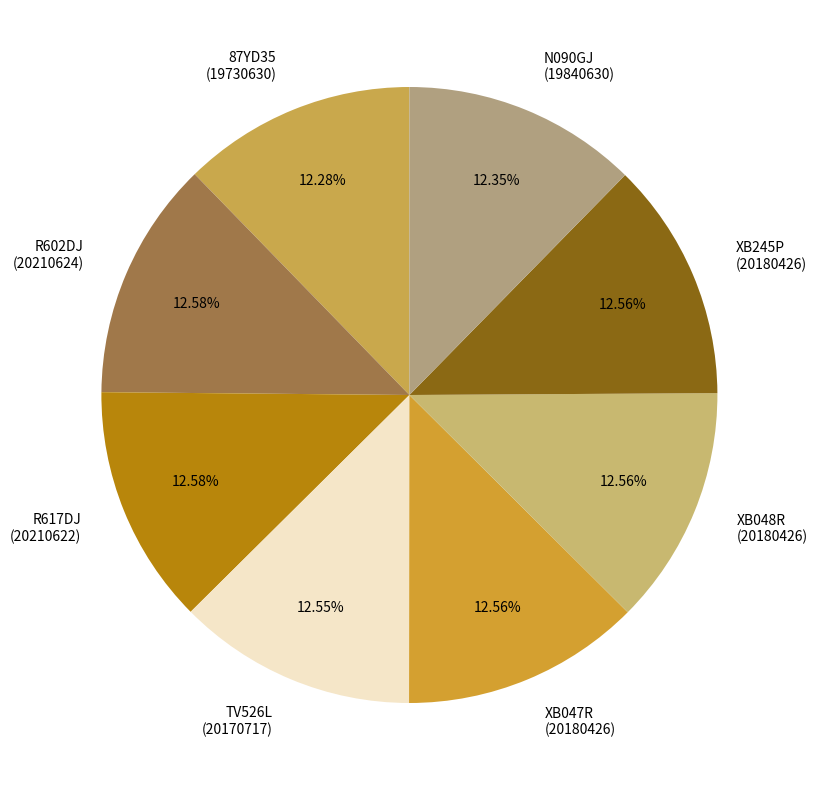

Does any single category account for the majority?

No